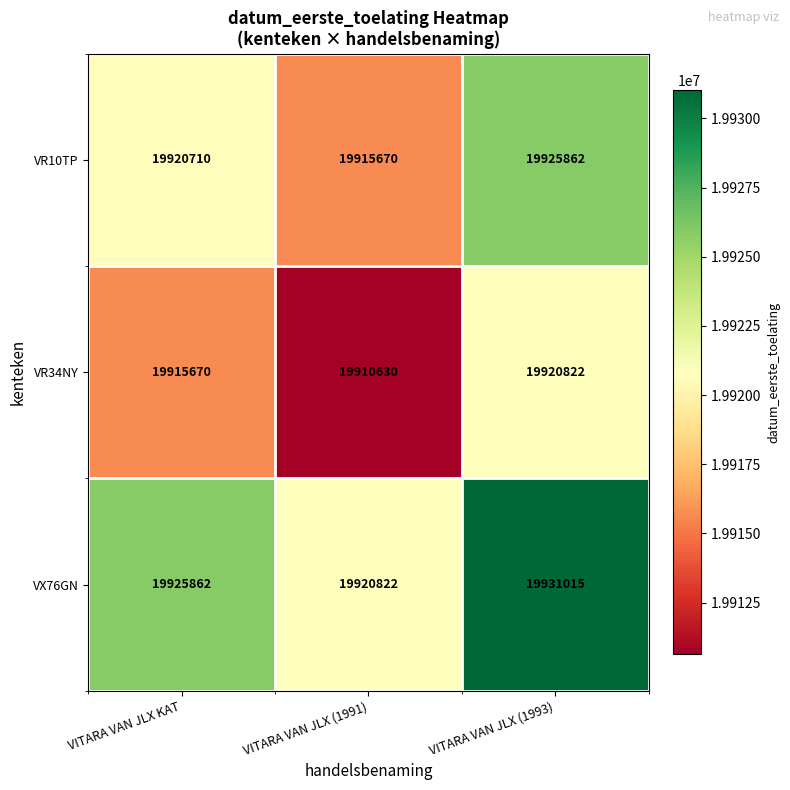

List the series in order of their overall mean, lowest first.

VR34NY, VR10TP, VX76GN